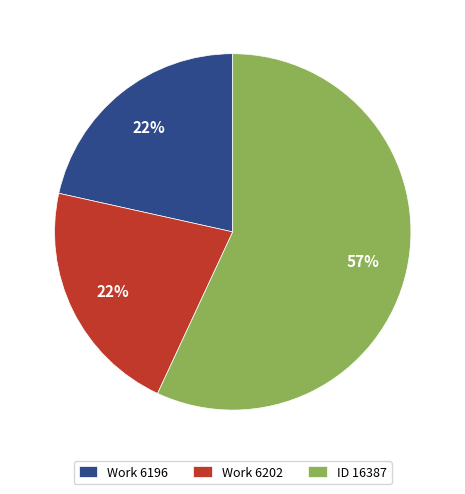

Combined, do Work 6196 and Work 6202 account for over 50%?

No